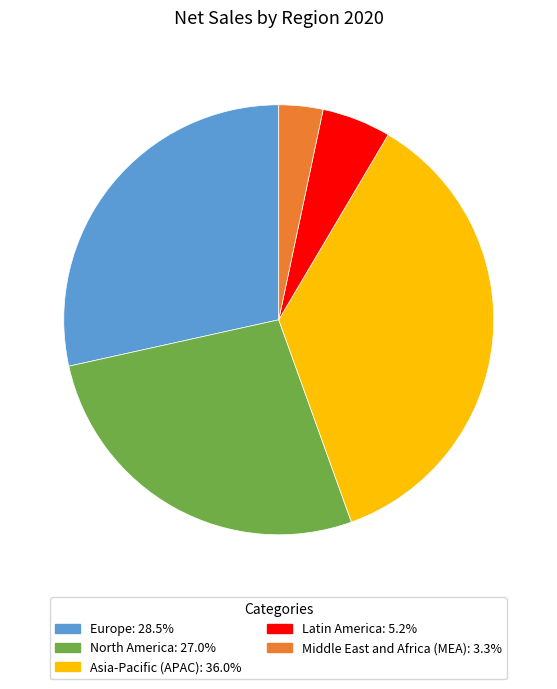

Is it true that Latin America is 5% of the pie?

True